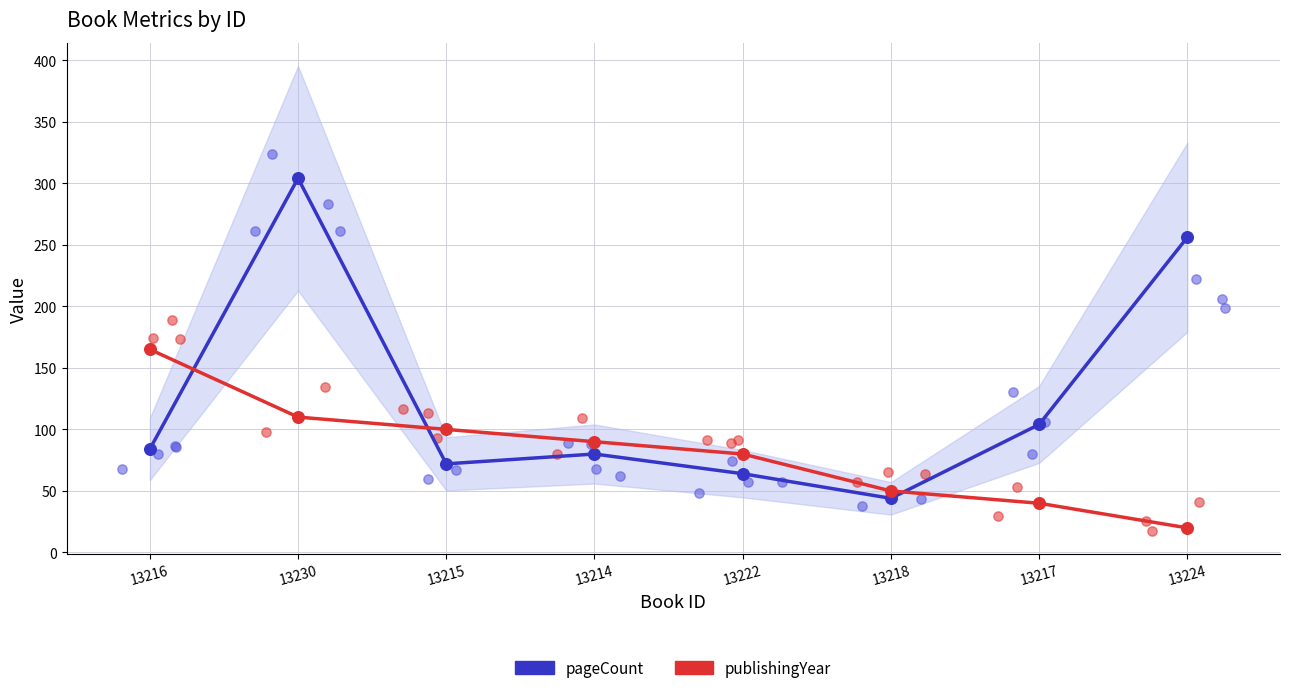

Which series contains the lowest Y value?

publishingYear